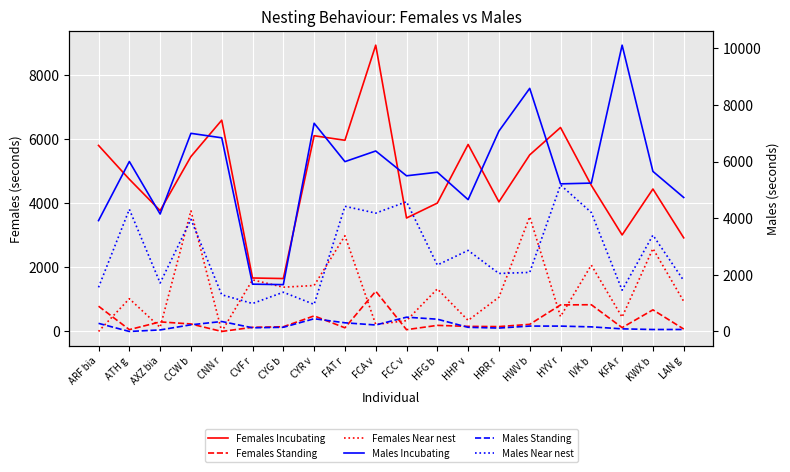

List the series in order of their peak value, lowest first.

Males Standing, Females Standing, Females Near nest, Males Near nest, Females Incubating, Males Incubating